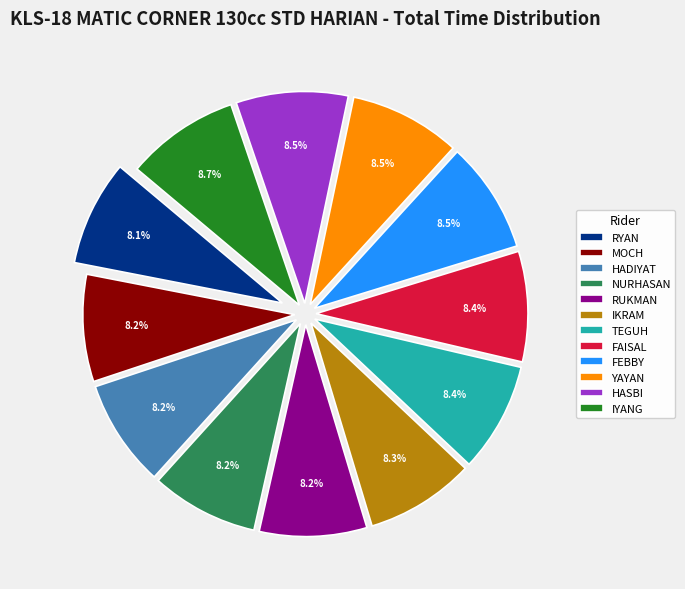

What is the total percentage of IKRAM and NURHASAN?

16.5%